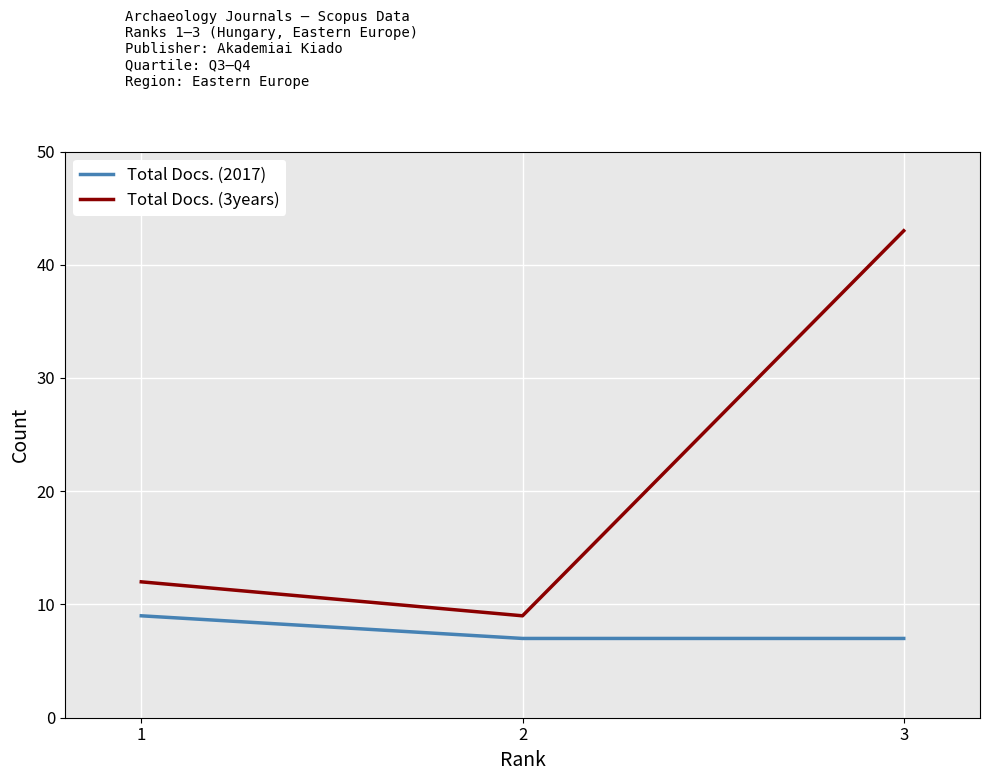

Reading left to right, what are all the values shown in this chart?

Total Docs. (2017): 1=9	2=7	3=7
Total Docs. (3years): 1=12	2=9	3=43